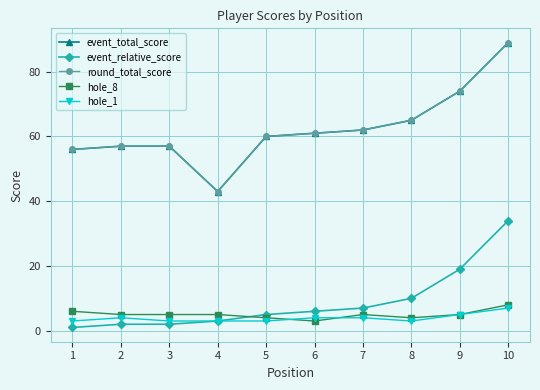

Is this an area chart (filled region under the line)?

No